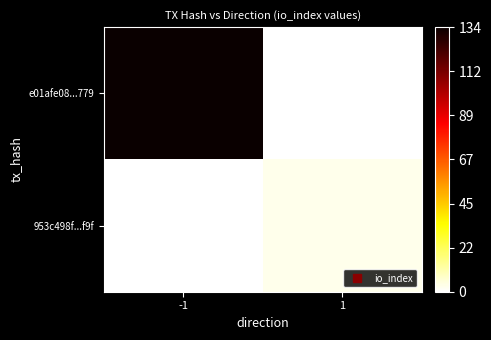

Reading right to left, transcribe all the data shown in this chart.

e01afe08...779: 1=0	-1=134
953c498f...f9f: 1=3	-1=0